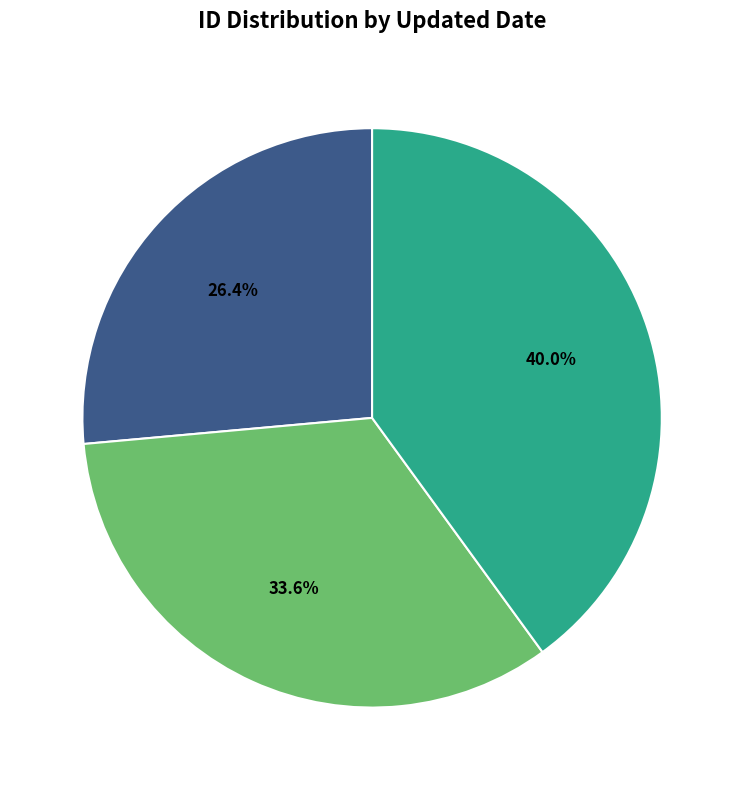

How many segments does this pie chart have?

3